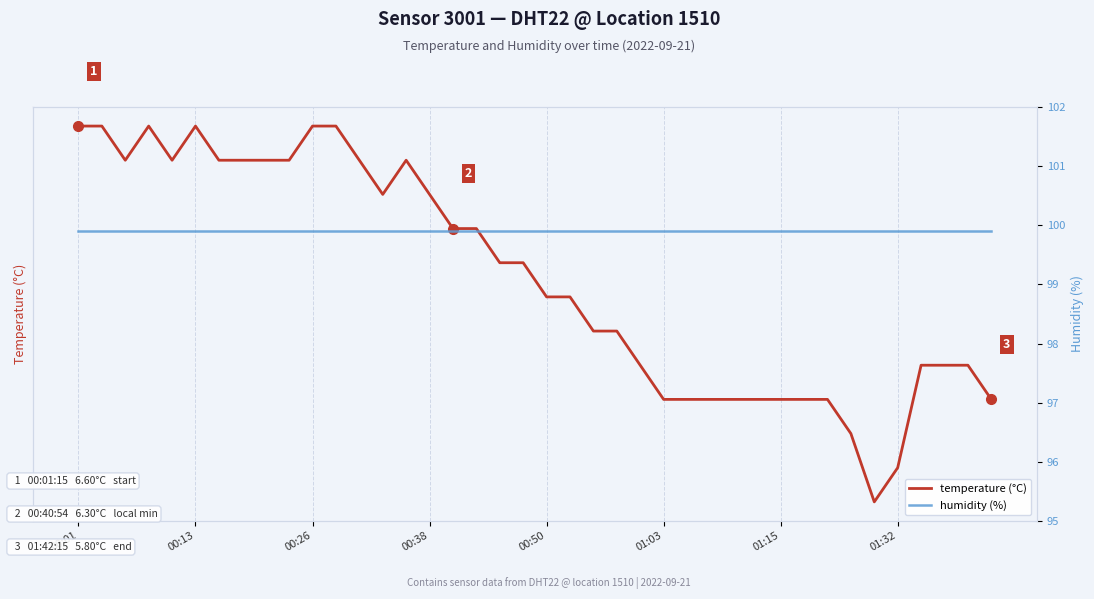

List the series in order of their overall mean, lowest first.

temperature (°C), humidity (%)